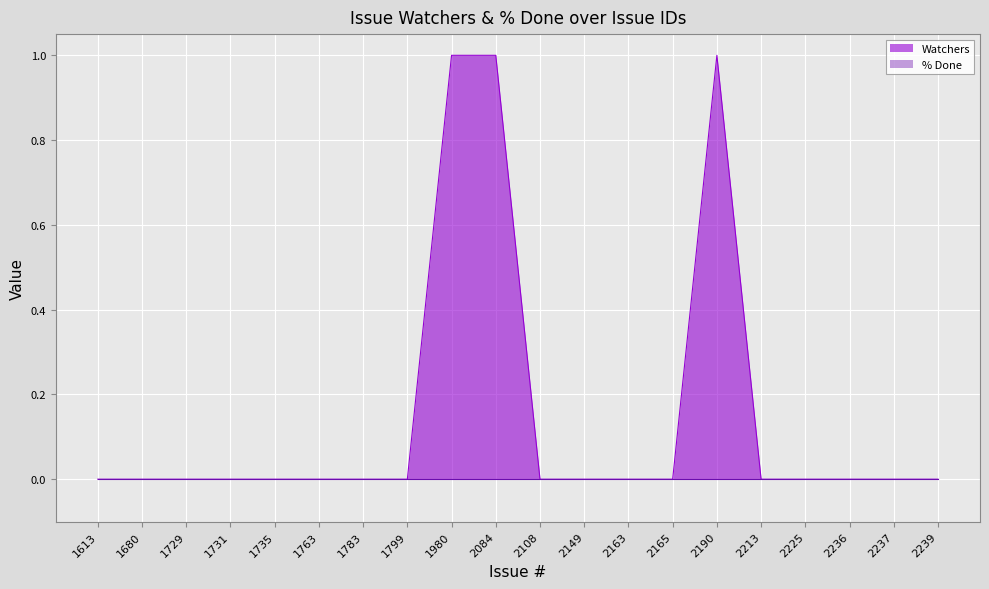

The value at 1980 is 0. True or false?

False